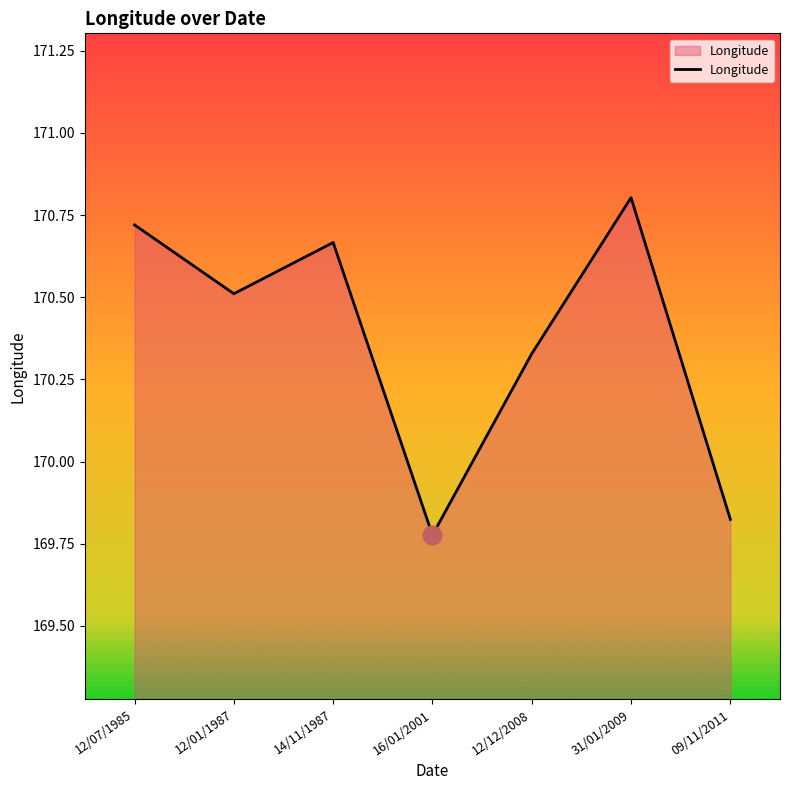

Between 16/01/2001 and 12/01/1987, which is larger?

12/01/1987